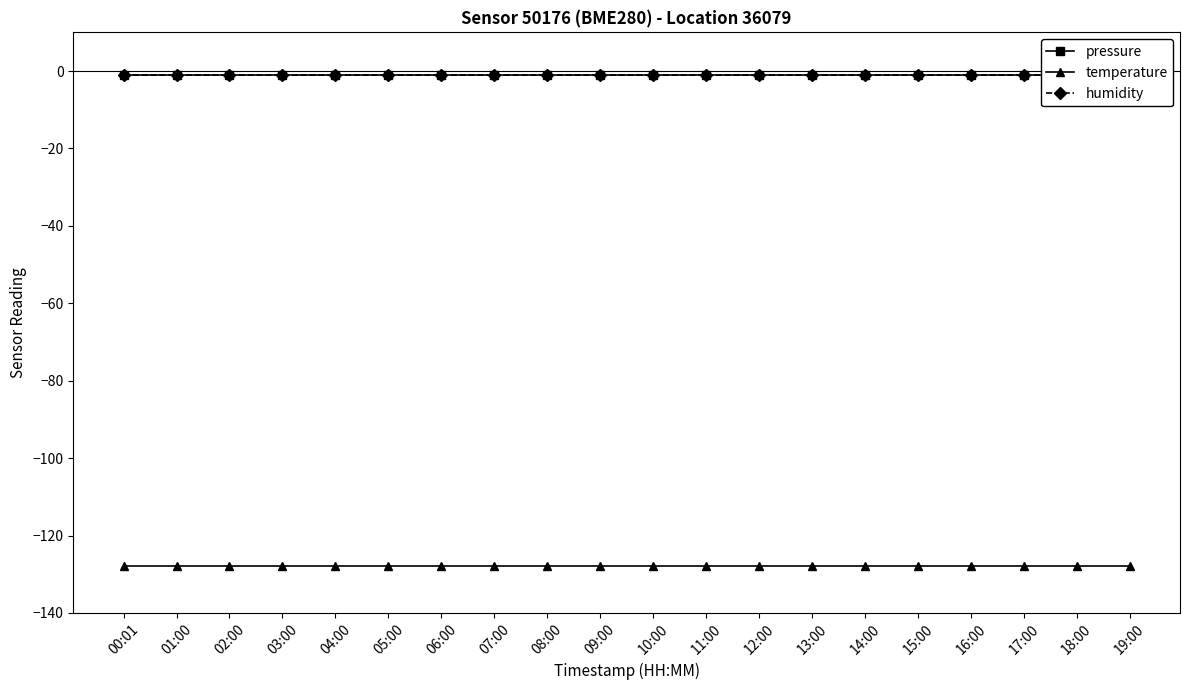

Which series has the largest range (max minus min)?

pressure